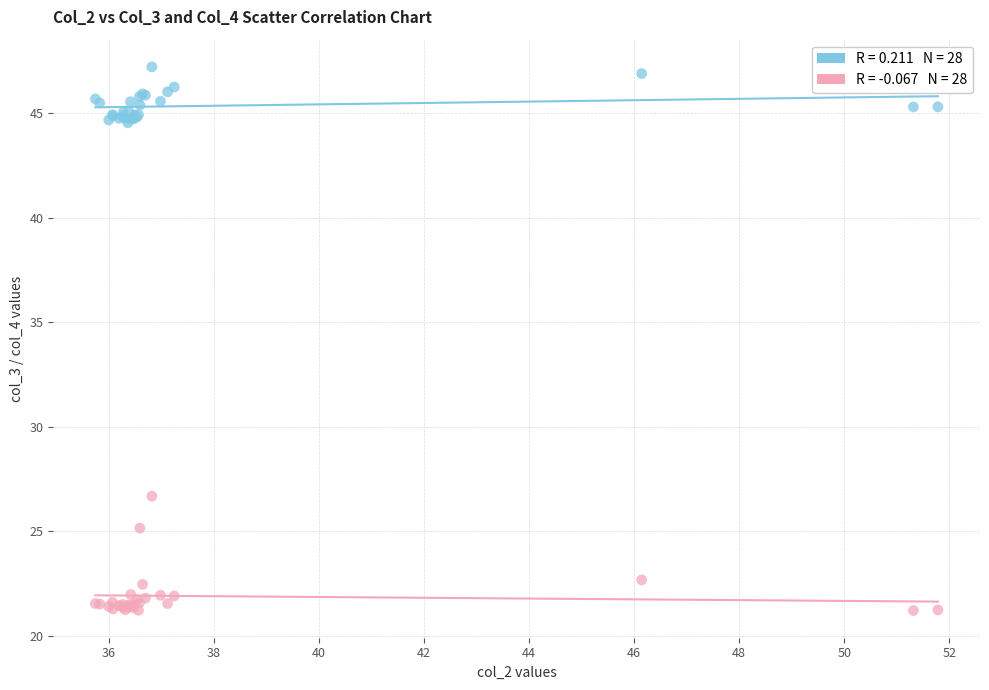

Across all series, what Y value is closest to 34?

26.7